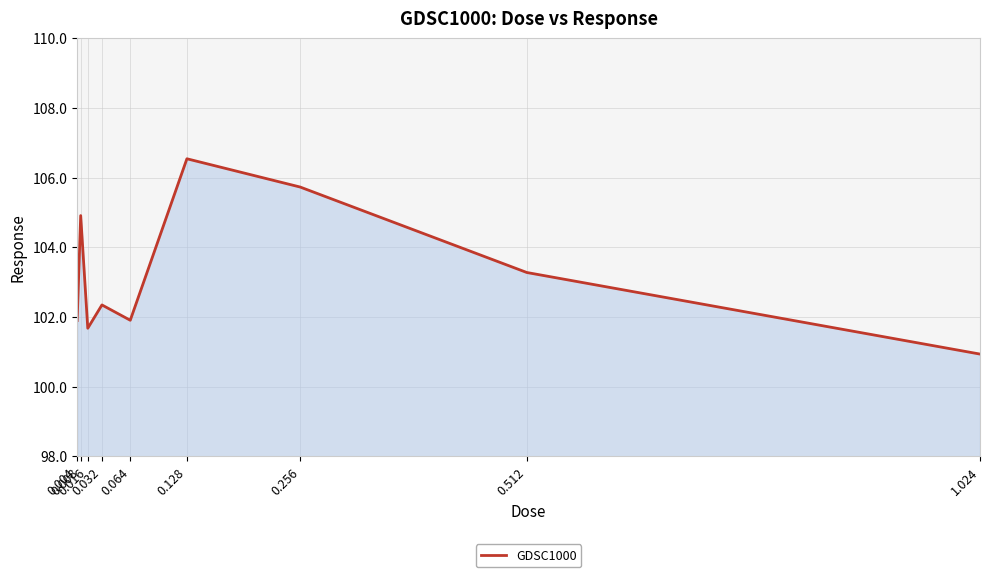

Where is the data nearest to the value 103?

0.512